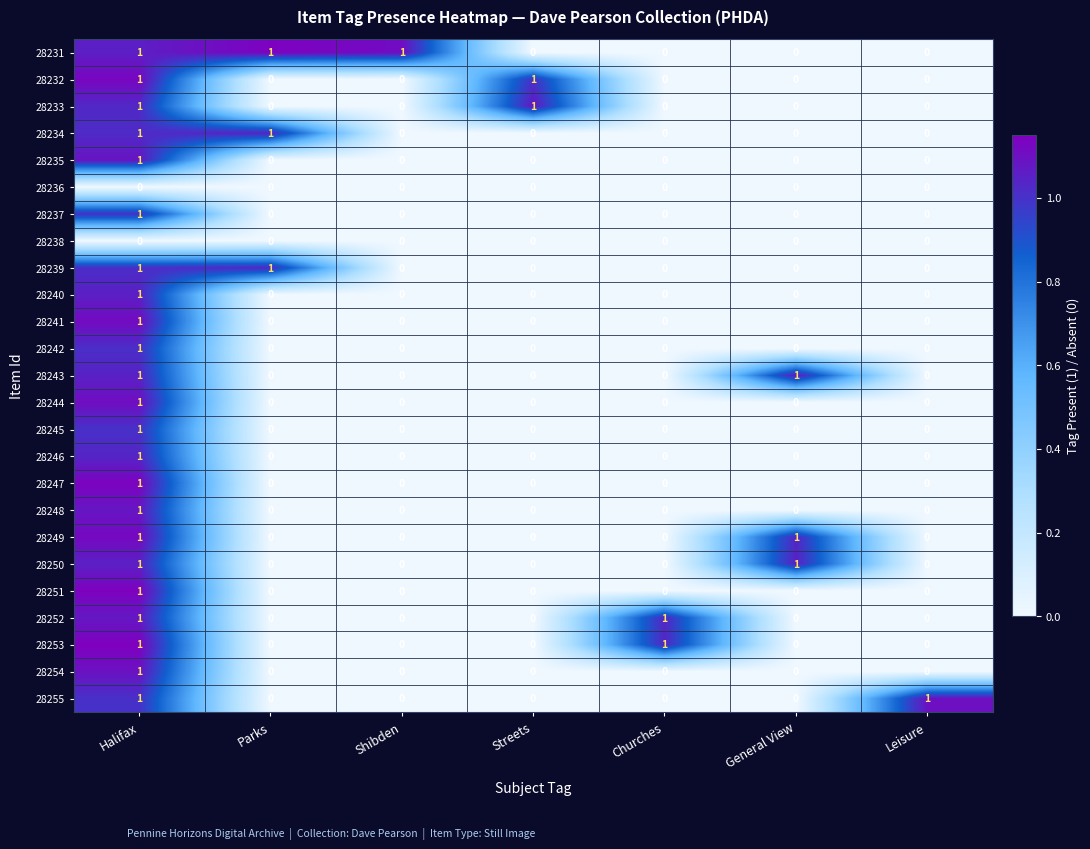

How many positive values does the 28250 series have?

2